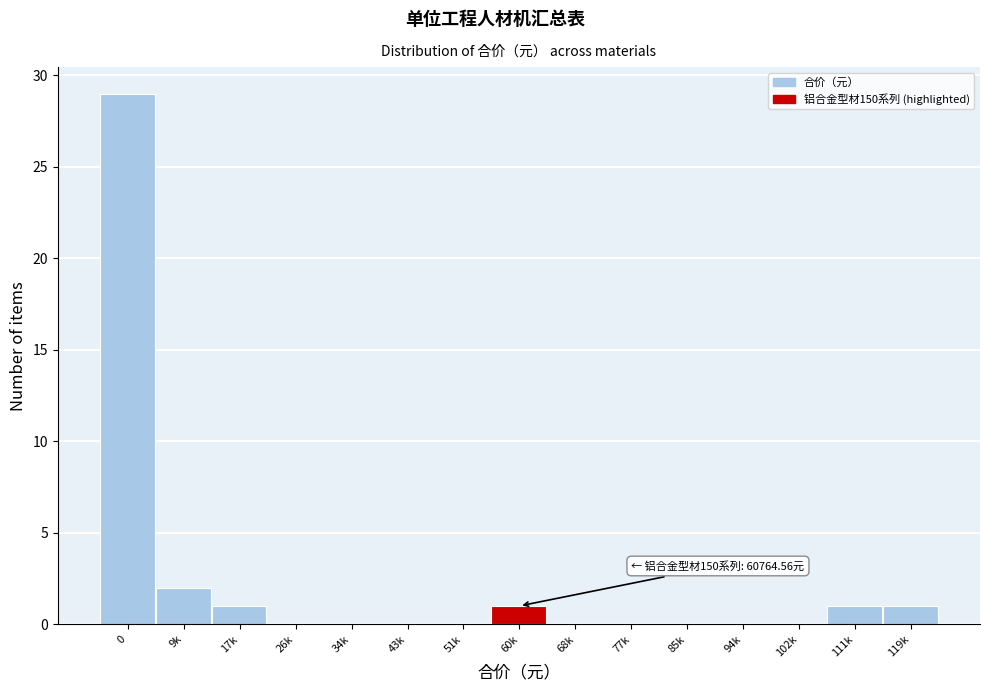

Reading left to right, list all the values displayed in this chart.

0=29	9k=2	17k=1	26k=0	34k=0	43k=0	51k=0	60k=1	68k=0	77k=0	85k=0	94k=0	102k=0	111k=1	119k=1